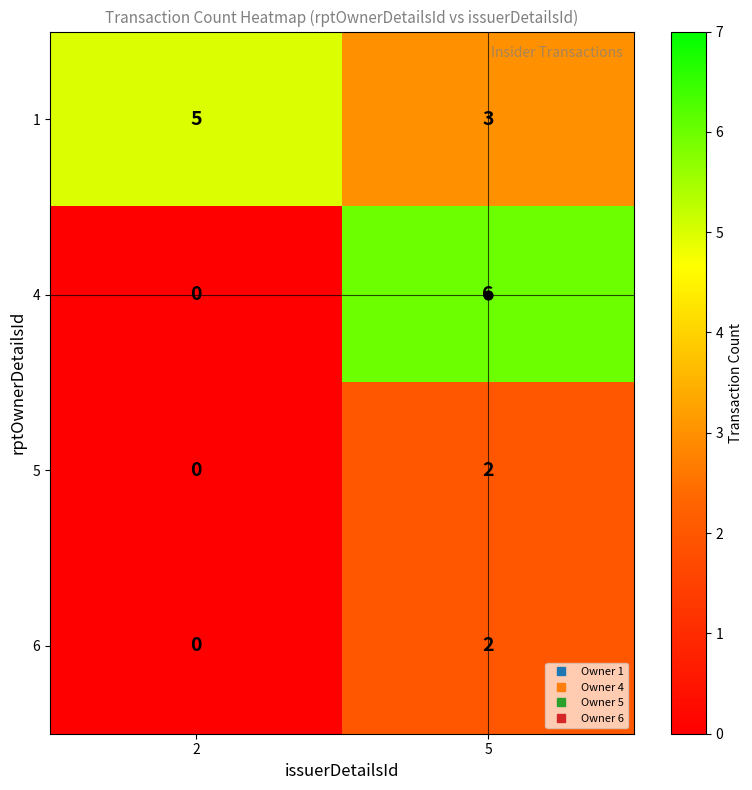

What is the total value across all series at 2?

5